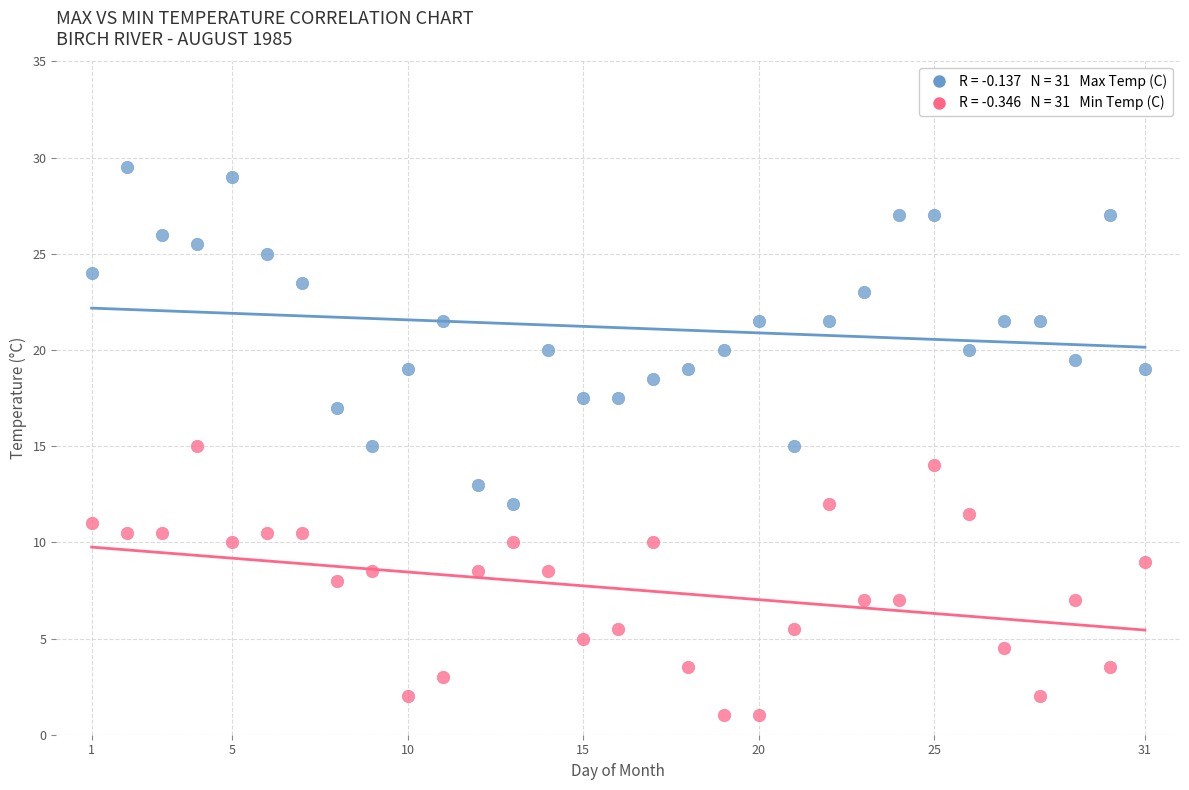

Across all data points, what is the range of X values (max minus min)?

30.0